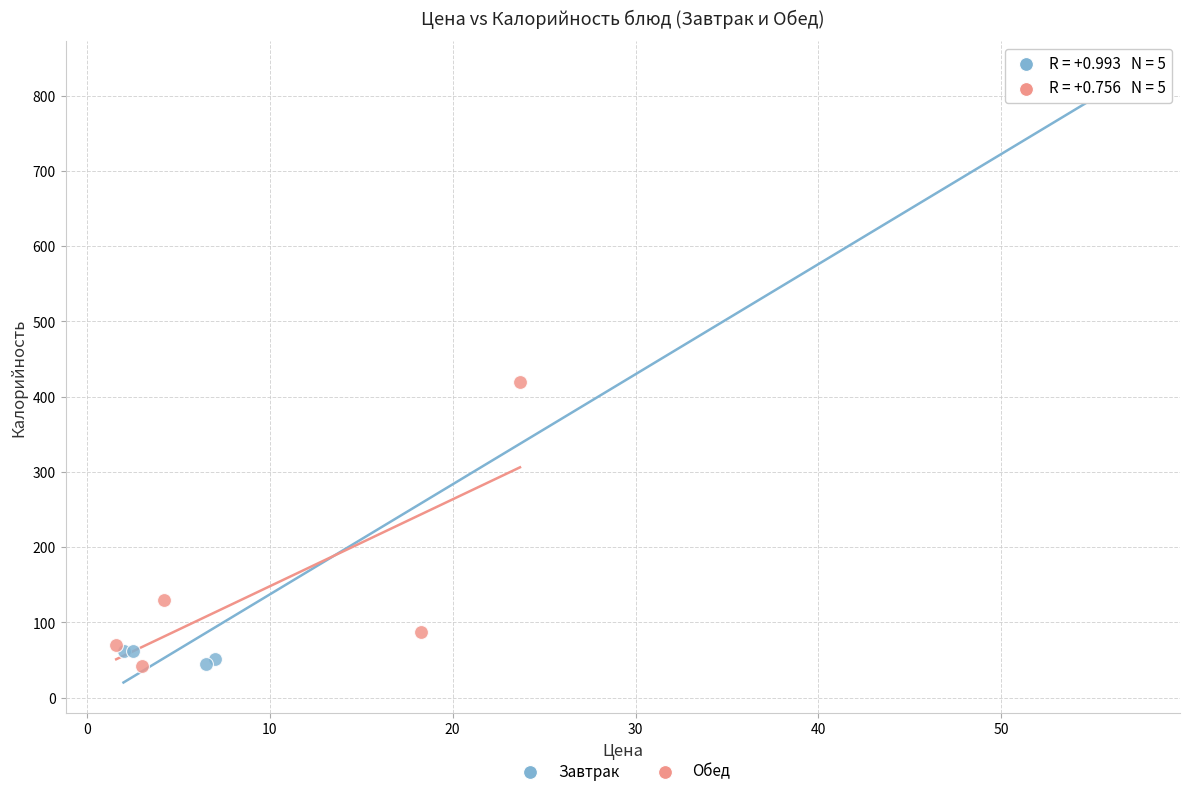

Which series contains the highest Y value?

Завтрак